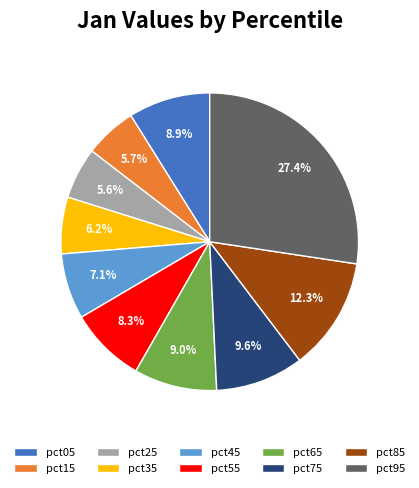

Is it true that pct95 is 27% of the pie?

True